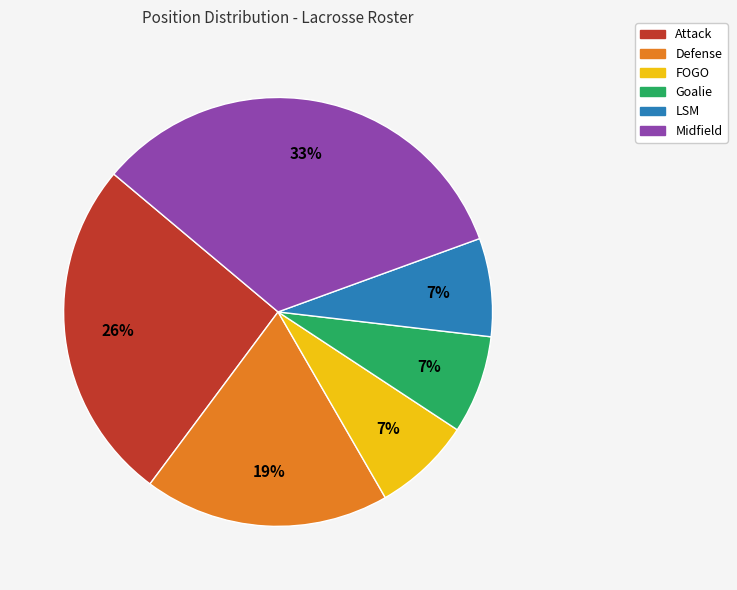

To the nearest percent, what is the average slice percentage?

17%